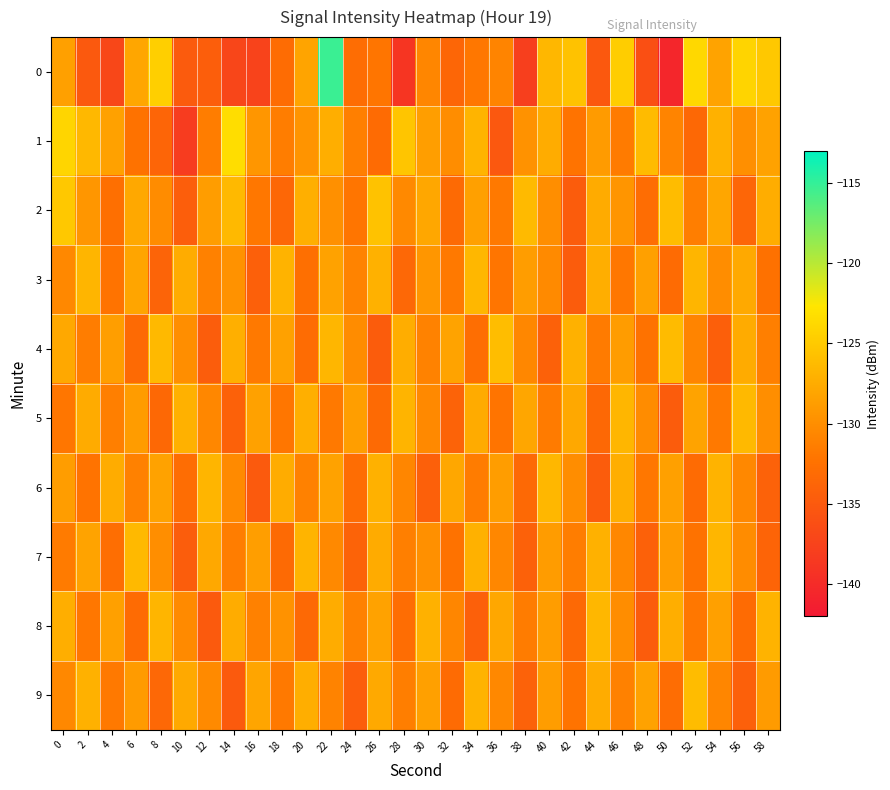

Reading right to left, what are all the values shown in this chart?

0: 58=-125.1	56=-124.1	54=-128.2	52=-123.8	50=-140.5	48=-136.1	46=-124.7	44=-135.1	42=-125.6	40=-126.5	38=-137.8	36=-130.8	34=-131.9	32=-133.6	30=-130.7	28=-138.9	26=-132.1	24=-132.9	22=-115.2	20=-128.2	18=-133.0	16=-137.4	14=-137.2	12=-134.5	10=-134.8	8=-124.5	6=-128.0	4=-137.1	2=-135.0	0=-128.5
1: 58=-128.3	56=-129.9	54=-127.1	52=-133.4	50=-130.8	48=-126.2	46=-131.6	44=-128.9	42=-132.3	40=-127.5	38=-129.7	36=-135.2	34=-126.8	32=-130.1	30=-128.6	28=-125.4	26=-133.1	24=-131.2	22=-127.3	20=-129.5	18=-131.4	16=-129.4	14=-123.3	12=-131.4	10=-138.3	8=-133.8	6=-132.4	4=-128.4	2=-126.5	0=-124.0
2: 58=-127.4	56=-133.7	54=-128.0	52=-131.3	50=-126.1	48=-132.9	46=-129.4	44=-127.6	42=-134.8	40=-130.0	38=-126.3	36=-131.7	34=-128.5	32=-133.2	30=-127.9	28=-130.4	26=-125.6	24=-132.1	22=-129.8	20=-127.2	18=-133.6	16=-131.9	14=-126.4	12=-128.7	10=-134.5	8=-130.2	6=-127.8	4=-132.6	2=-129.3	0=-125.1
3: 58=-132.5	56=-127.7	54=-130.1	52=-126.7	50=-133.1	48=-128.5	46=-131.9	44=-127.3	42=-134.7	40=-130.3	38=-128.7	36=-132.1	34=-126.5	32=-131.7	30=-129.3	28=-133.5	26=-127.1	24=-130.9	22=-128.3	20=-132.7	18=-126.9	16=-134.3	14=-129.7	12=-131.1	10=-127.5	8=-133.9	6=-128.1	4=-132.3	2=-126.7	0=-130.5
4: 58=-131.2	56=-127.6	54=-134.4	52=-130.8	50=-126.2	48=-132.4	46=-128.8	44=-131.6	42=-127.0	40=-134.2	38=-130.6	36=-126.0	34=-132.8	32=-128.2	30=-131.0	28=-127.4	26=-134.8	24=-130.2	22=-126.6	20=-133.0	18=-128.4	16=-131.8	14=-127.2	12=-134.6	10=-130.0	8=-126.4	6=-133.2	4=-128.6	2=-131.4	0=-127.8
5: 58=-130.0	56=-126.4	54=-131.8	52=-128.2	50=-134.8	48=-130.2	46=-126.6	44=-133.4	42=-127.8	40=-131.6	38=-128.0	36=-132.2	34=-127.6	32=-134.0	30=-130.4	28=-126.8	26=-133.2	24=-128.6	22=-131.8	20=-127.2	18=-132.0	16=-128.4	14=-134.2	12=-130.6	10=-127.0	8=-133.4	6=-128.8	4=-131.2	2=-127.6	0=-132.0
6: 58=-134.1	56=-130.5	54=-126.9	52=-133.1	50=-128.5	48=-131.9	46=-127.3	44=-134.7	42=-130.1	40=-126.5	38=-133.3	36=-128.7	34=-131.5	32=-127.9	30=-134.3	28=-130.7	26=-127.1	24=-132.9	22=-128.3	20=-131.1	18=-127.5	16=-134.9	14=-130.3	12=-126.7	10=-132.9	8=-128.3	6=-131.1	4=-127.5	2=-132.3	0=-128.7
7: 58=-133.8	56=-130.2	54=-126.6	52=-132.4	50=-128.8	48=-134.2	46=-130.6	44=-127.0	42=-131.4	40=-128.8	38=-134.2	36=-130.6	34=-127.0	32=-132.4	30=-129.8	28=-131.2	26=-127.6	24=-134.0	22=-130.4	20=-126.8	18=-133.2	16=-128.6	14=-131.4	12=-127.8	10=-134.6	8=-130.0	6=-126.4	4=-132.8	2=-128.2	0=-131.6
8: 58=-126.9	56=-133.1	54=-128.5	52=-131.9	50=-127.3	48=-134.7	46=-130.1	44=-126.5	42=-133.3	40=-128.7	38=-131.5	36=-127.9	34=-134.3	32=-130.7	30=-127.1	28=-132.9	26=-128.3	24=-131.1	22=-127.5	20=-133.3	18=-129.7	16=-131.1	14=-127.5	12=-134.9	10=-130.3	8=-126.7	6=-133.1	4=-128.5	2=-131.9	0=-127.3
9: 58=-128.9	56=-134.3	54=-130.7	52=-126.1	50=-132.9	48=-128.3	46=-131.1	44=-127.5	42=-132.3	40=-128.7	38=-134.1	36=-130.5	34=-126.9	32=-133.1	30=-128.5	28=-131.3	26=-127.7	24=-134.5	22=-130.9	20=-127.3	18=-131.7	16=-128.1	14=-134.9	12=-130.3	10=-127.7	8=-133.5	6=-128.9	4=-131.7	2=-127.1	0=-130.5